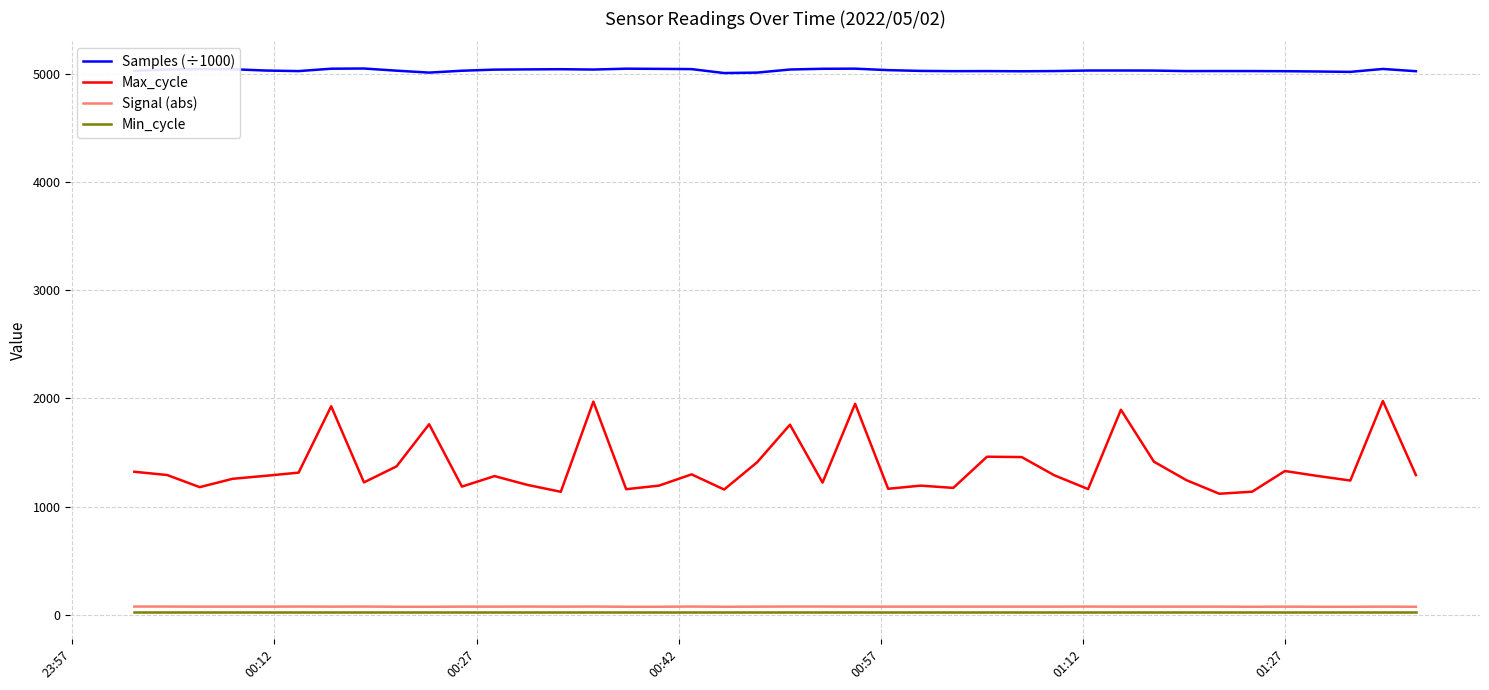

Which series has the largest total across all categories?

Samples (÷1000)